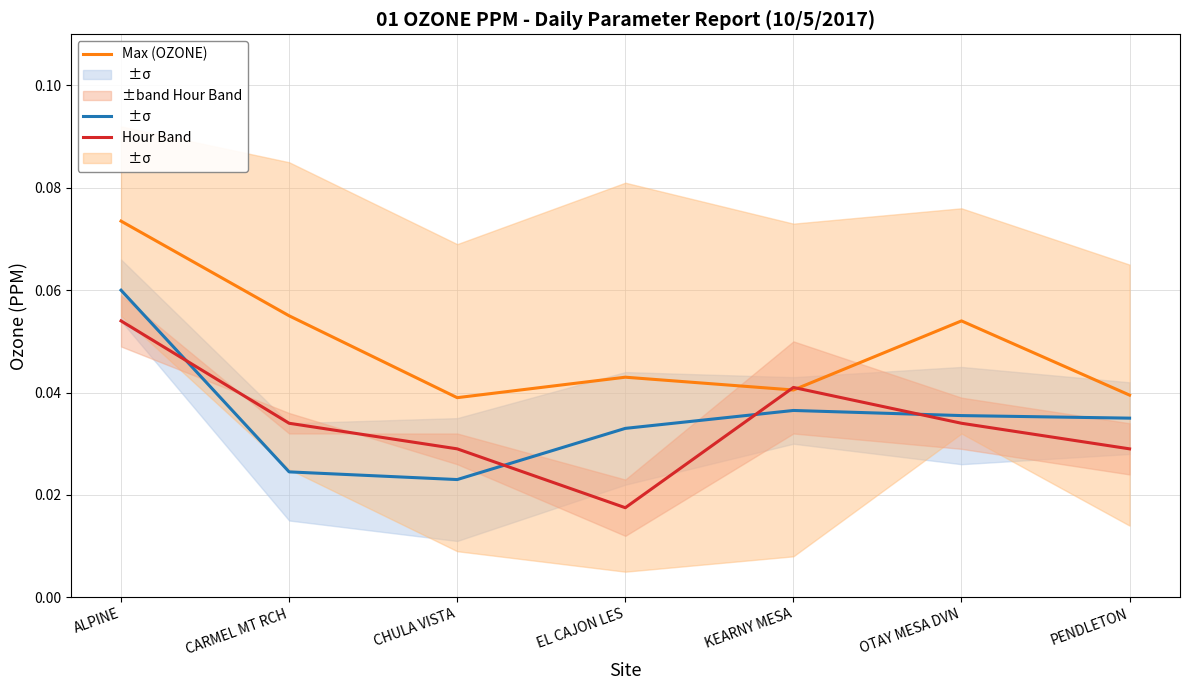

Reading left to right, what are all the values shown in this chart?

Avg (OZONE): ALPINE=0.1	CARMEL MT RCH=0.0	CHULA VISTA=0.0	EL CAJON LES=0.0	KEARNY MESA=0.0	OTAY MESA DVN=0.0	PENDLETON=0.0
Max (OZONE): ALPINE=0.1	CARMEL MT RCH=0.1	CHULA VISTA=0.0	EL CAJON LES=0.0	KEARNY MESA=0.0	OTAY MESA DVN=0.1	PENDLETON=0.0
Hour Band: ALPINE=0.1	CARMEL MT RCH=0.0	CHULA VISTA=0.0	EL CAJON LES=0.0	KEARNY MESA=0.0	OTAY MESA DVN=0.0	PENDLETON=0.0